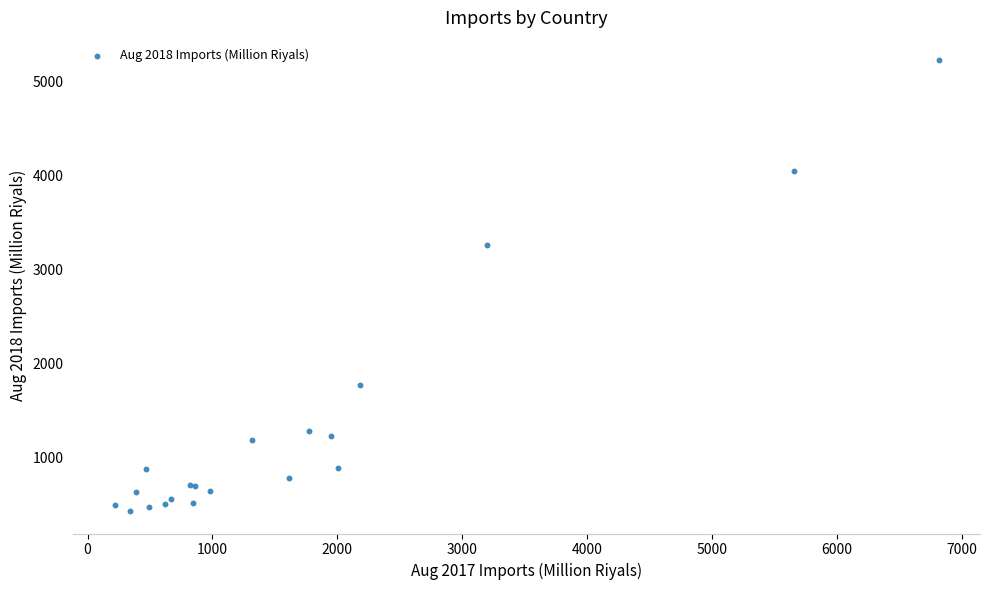

What Y value in the scatter plot is closest to 2830?

3261.9